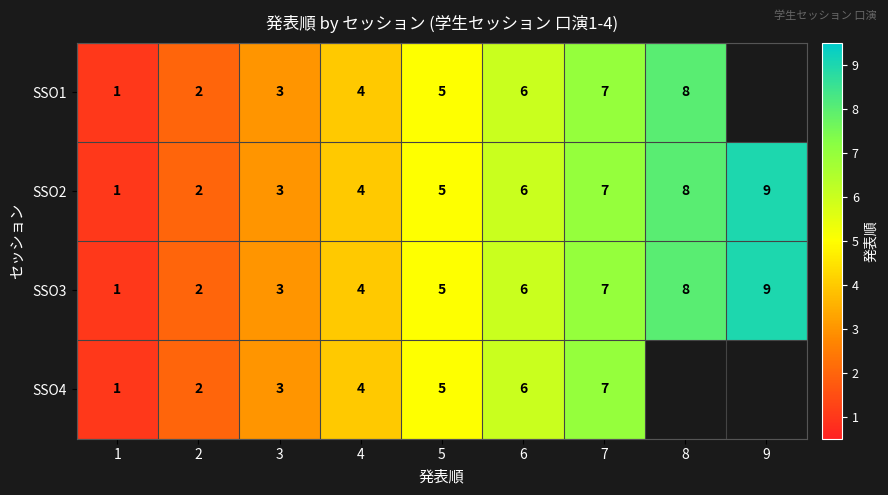

What is the sum of the SSO3 values at 9 and 8?

17